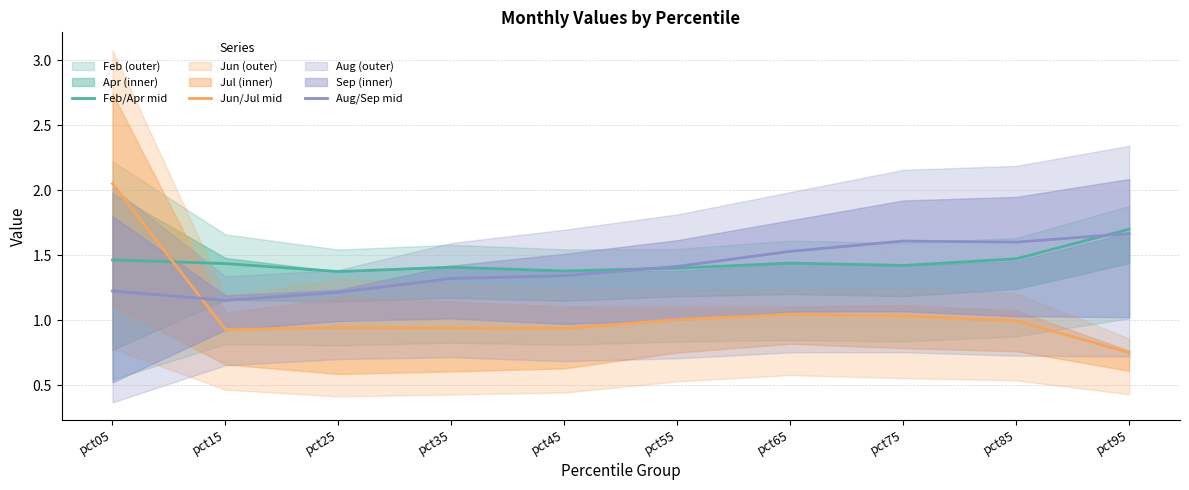

Rank the categories by Aug/Sep mid value from highest to lowest.

pct95, pct75, pct85, pct65, pct55, pct45, pct35, pct05, pct25, pct15